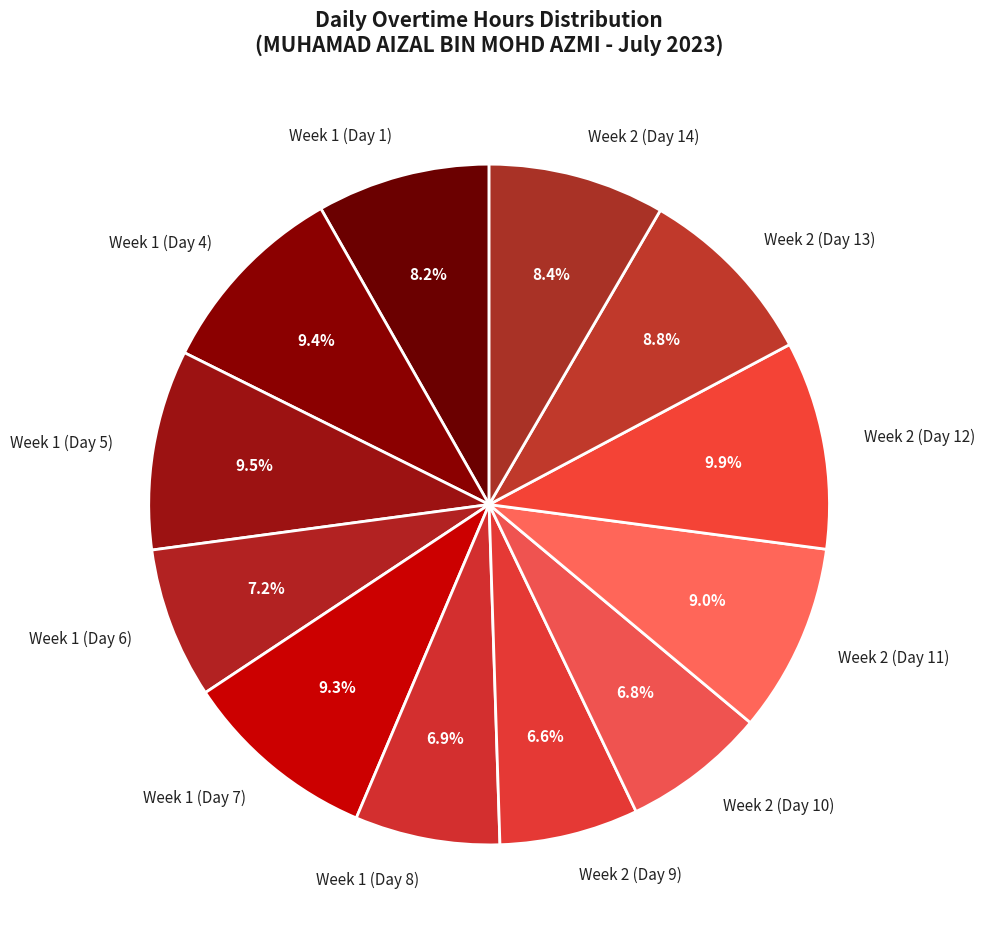

Do Week 2 (Day 14) and Week 2 (Day 11) together represent more than half of the pie?

No